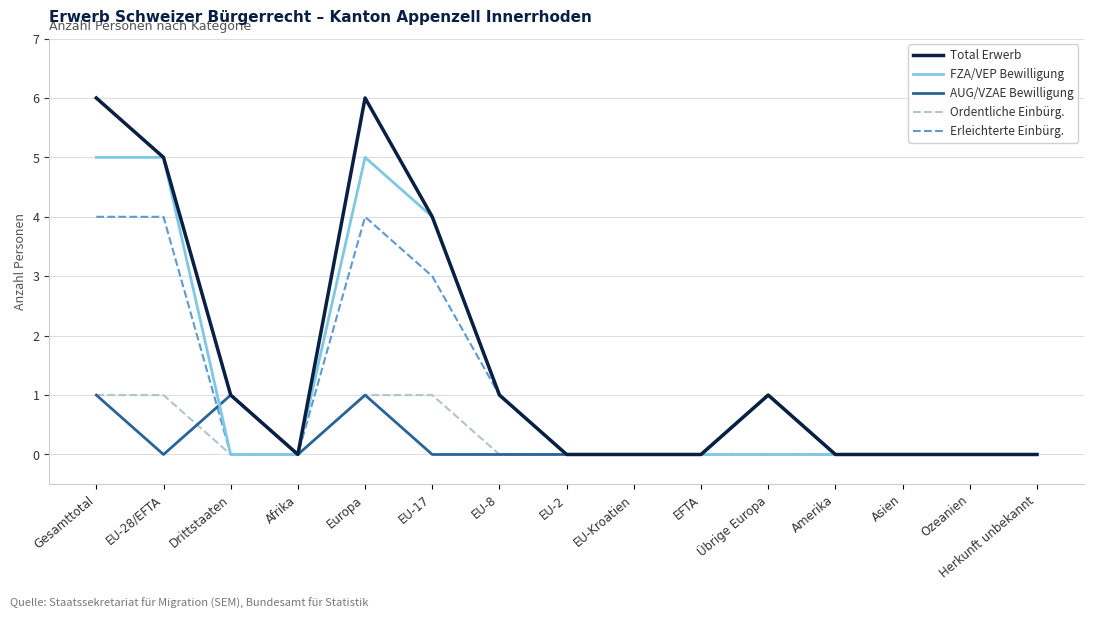

At which label is FZA/VEP Bewilligung closest to 2?

EU-8